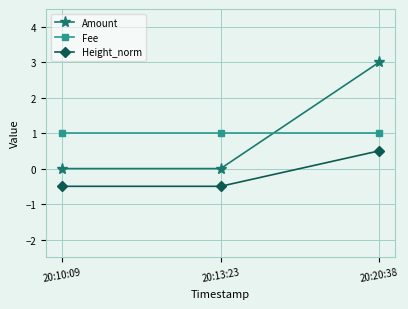

Which series changed the most between 20:13:23 and 20:20:38?

Amount